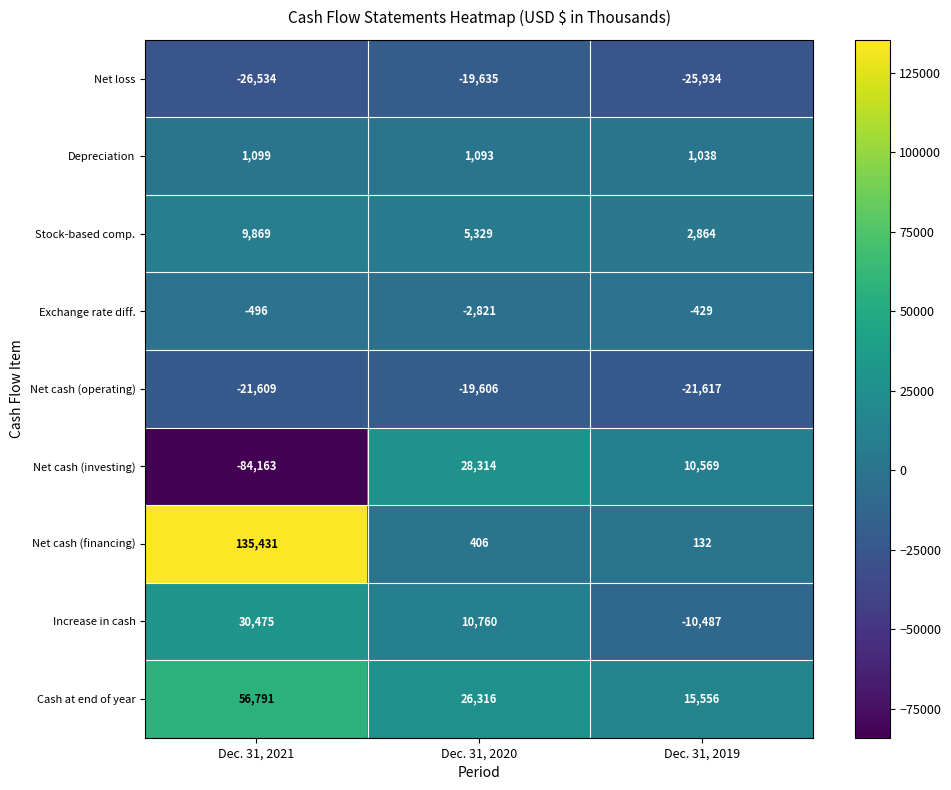

At Dec. 31, 2020, list the series in order from largest to smallest.

Net cash (investing), Cash at end of year, Increase in cash, Stock-based comp., Depreciation, Net cash (financing), Exchange rate diff., Net cash (operating), Net loss